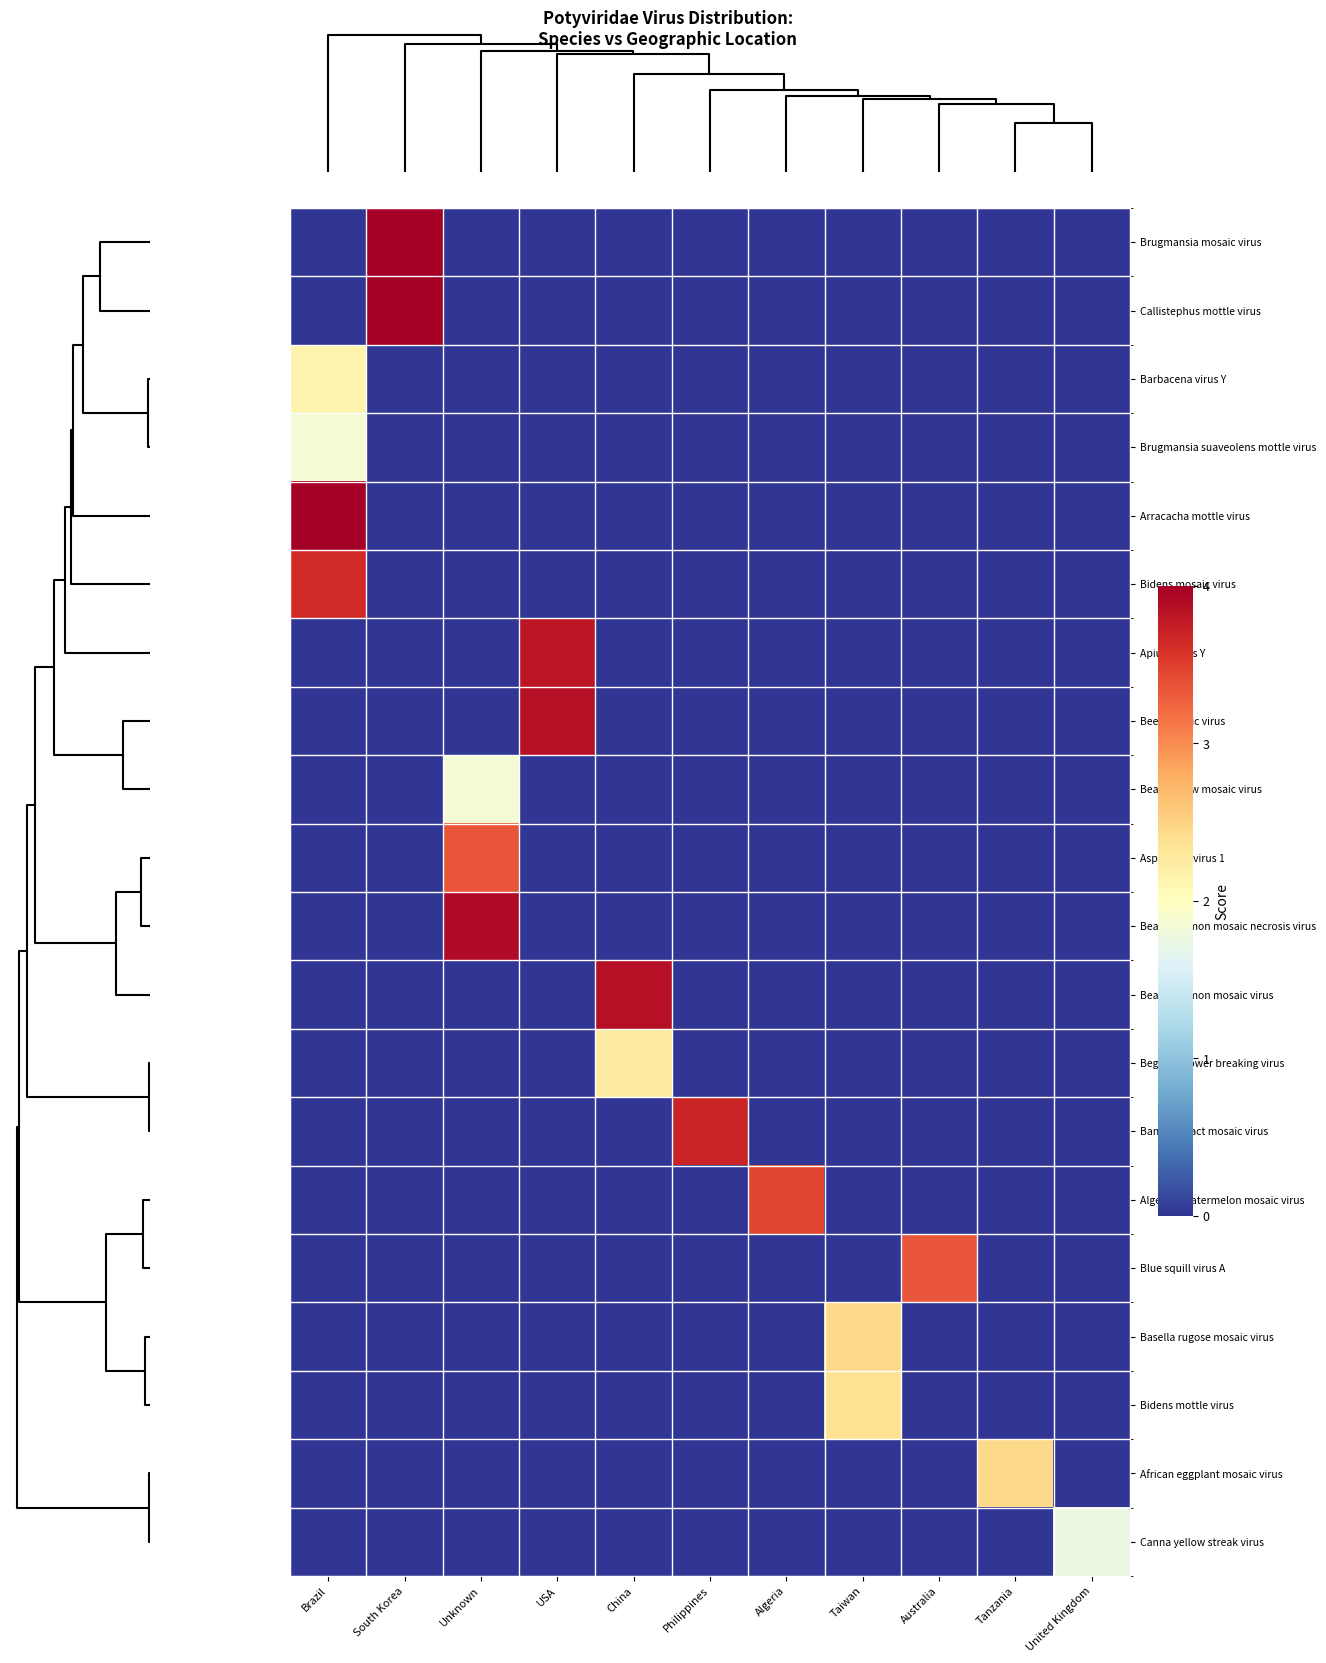

Rank the series by their maximum value, from lowest to highest.

Canna yellow streak virus, Brugmansia suaveolens mottle virus, Bean yellow mosaic virus, Barbacena virus Y, Begonia flower breaking virus, Bidens mottle virus, Basella rugose mosaic virus, African eggplant mosaic virus, Asparagus virus 1, Blue squill virus A, Algerian watermelon mosaic virus, Bidens mosaic virus, Banana bract mosaic virus, Apium virus Y, Beet mosaic virus, Bean common mosaic virus, Bean common mosaic necrosis virus, Brugmansia mosaic virus, Callistephus mottle virus, Arracacha mottle virus